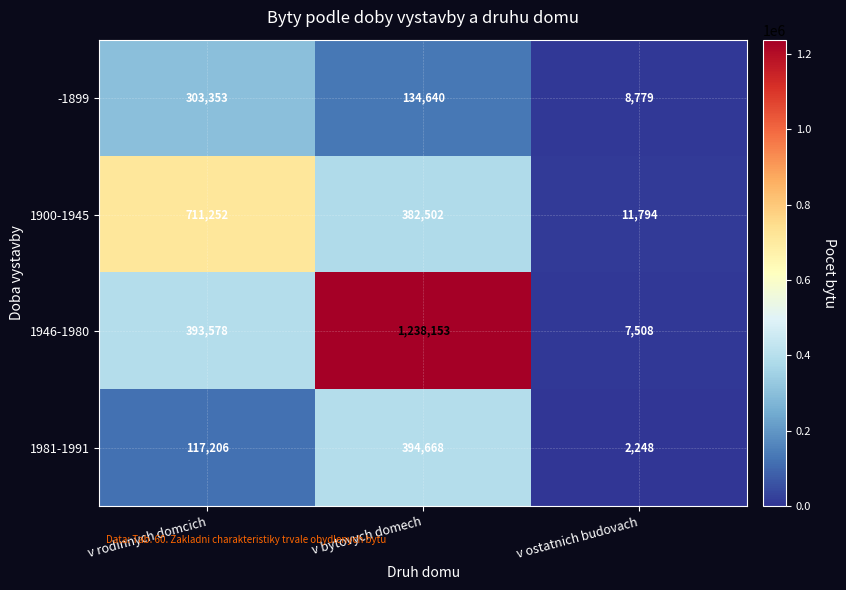

At which label does -1899 first exceed 134640?

v rodinnych domcich